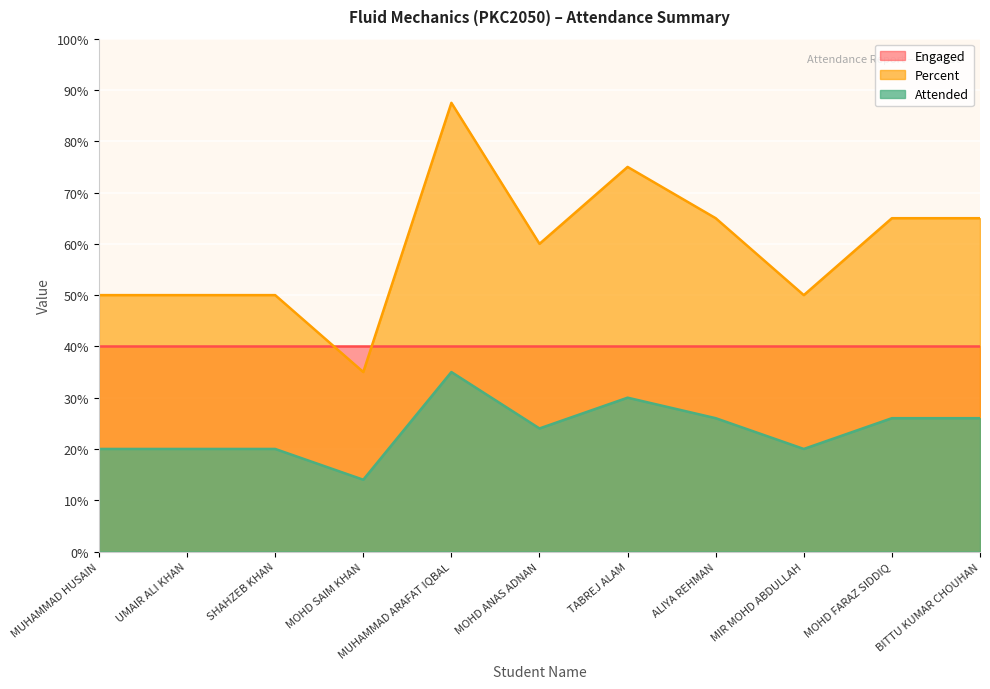

At which category does Attended reach its first local peak?

MUHAMMAD ARAFAT IQBAL